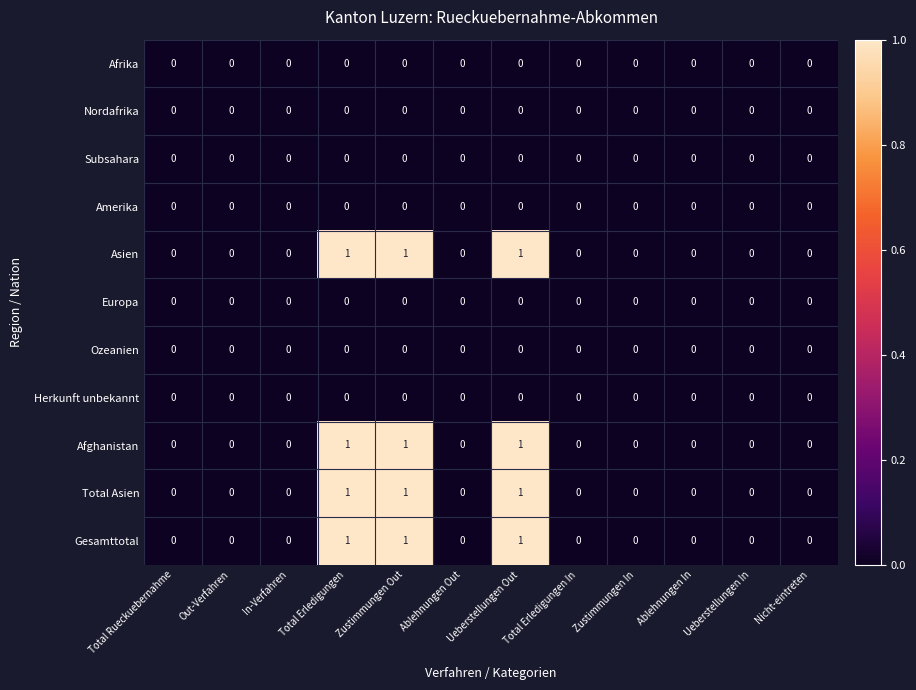

How many Total Asien values are between 0 and 1?

12